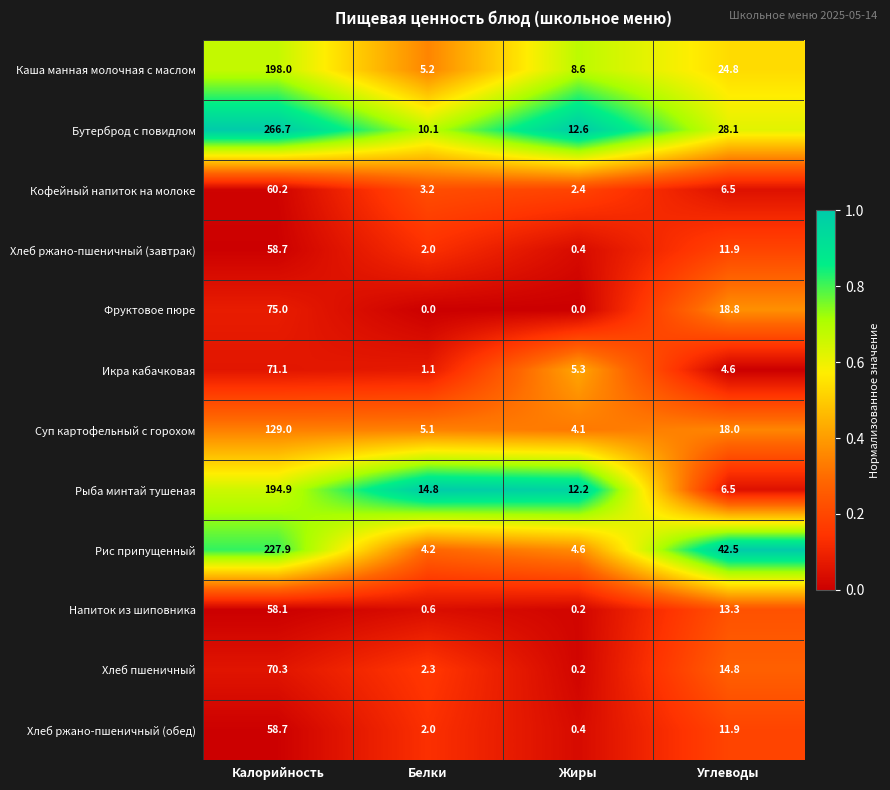

Which series has the largest total across all categories?

Бутерброд с повидлом